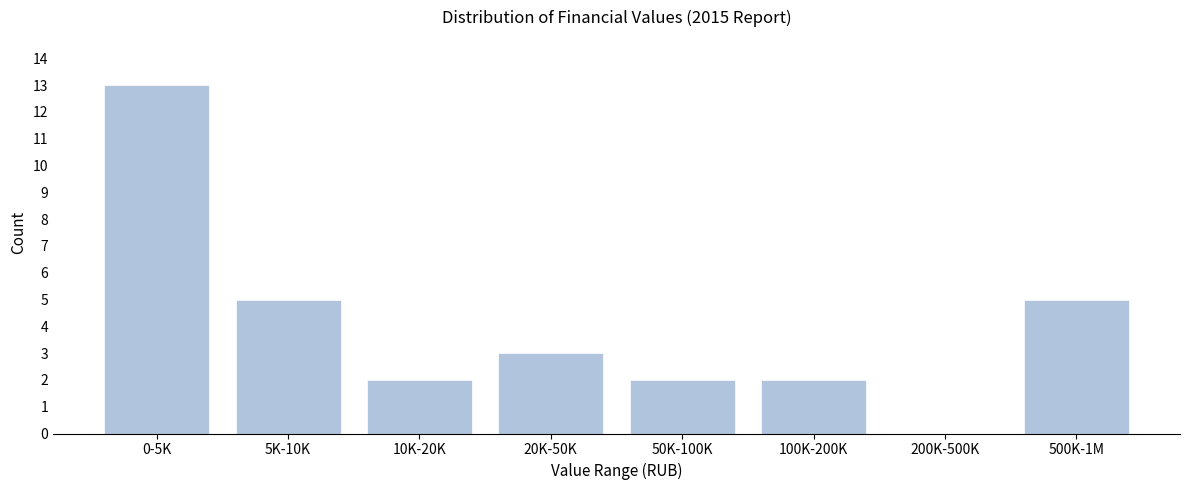

Reading left to right, transcribe all the data shown in this chart.

0-5K=13	5K-10K=5	10K-20K=2	20K-50K=3	50K-100K=2	100K-200K=2	200K-500K=0	500K-1M=5